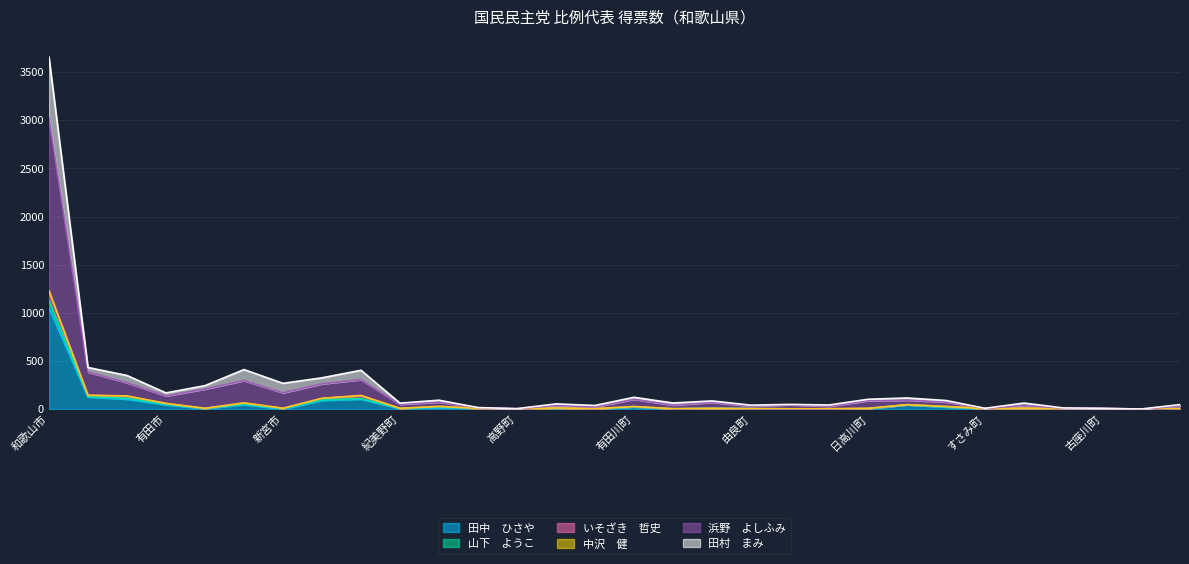

At which category does 田村　まみ reach its first local peak?

田辺市